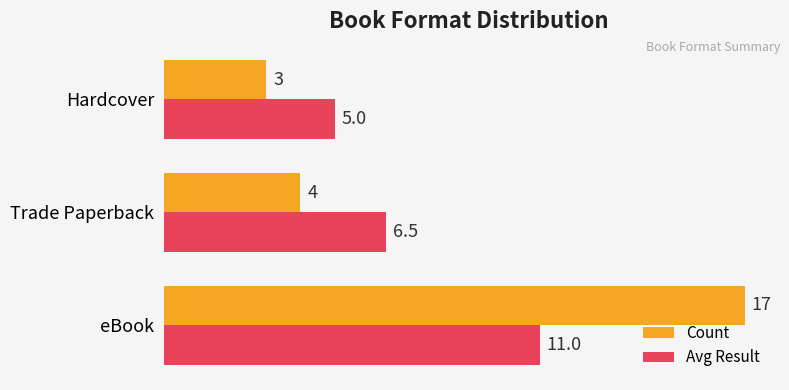

At which label is Avg Result closest to 8?

Trade Paperback